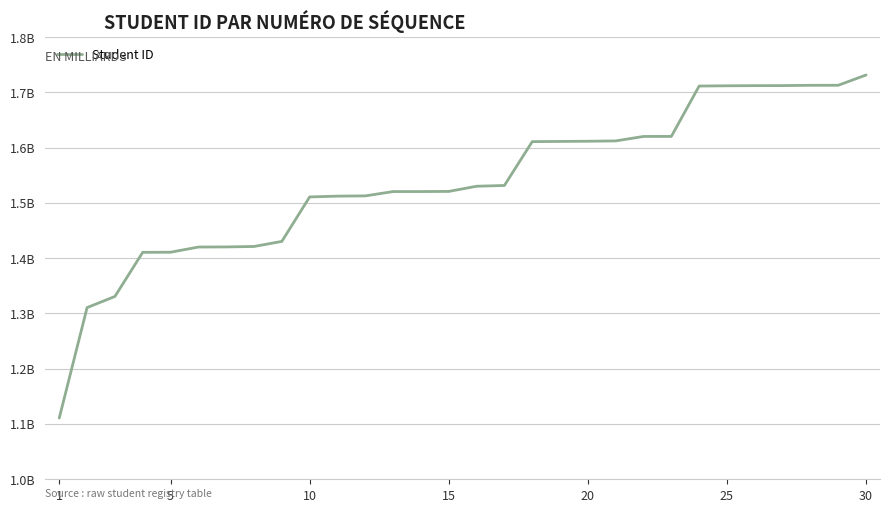

What is the difference between the second highest and second lowest values?

402176400